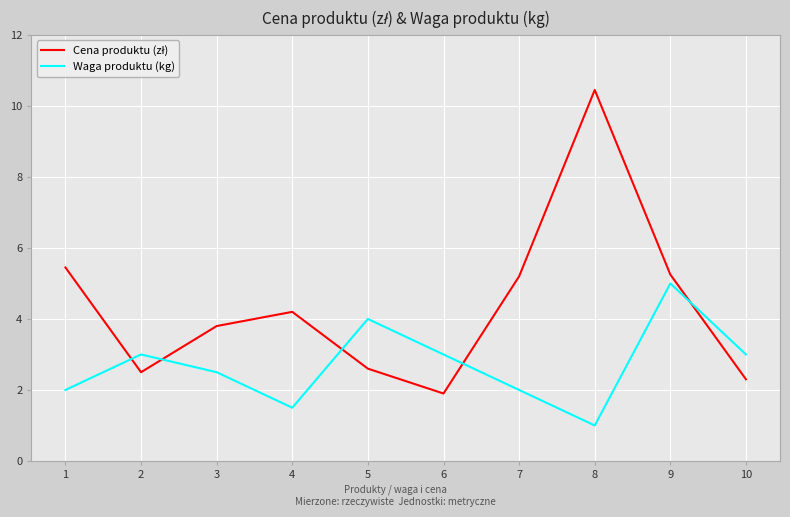

How many interior local valleys does the Waga produktu (kg) series have?

2